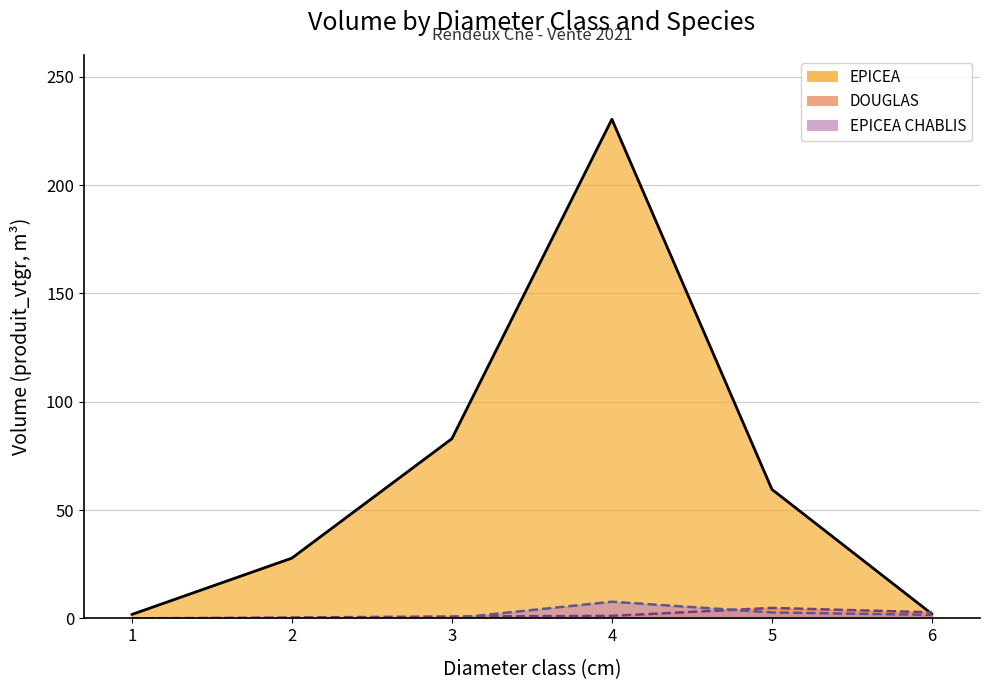

Where do EPICEA and DOUGLAS first cross each other?

5 and 6